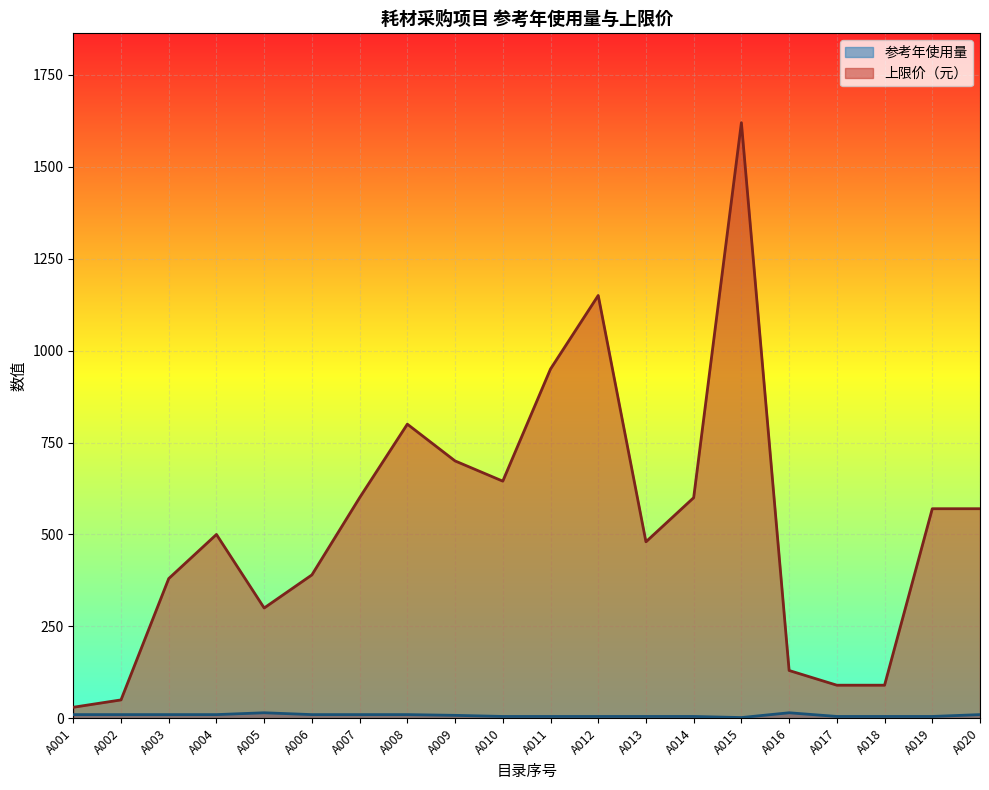

Where does the 上限价（元） series first go above 570?

A007